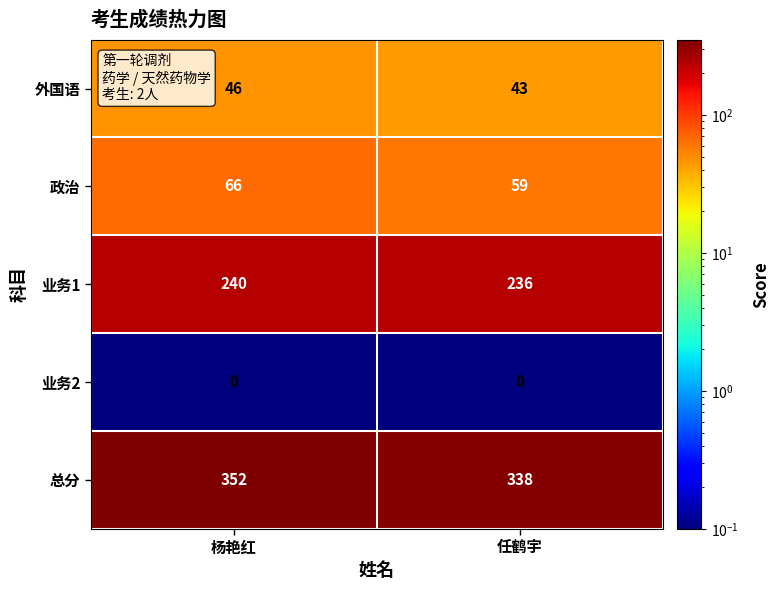

What is the total value across all series at 杨艳红?

704